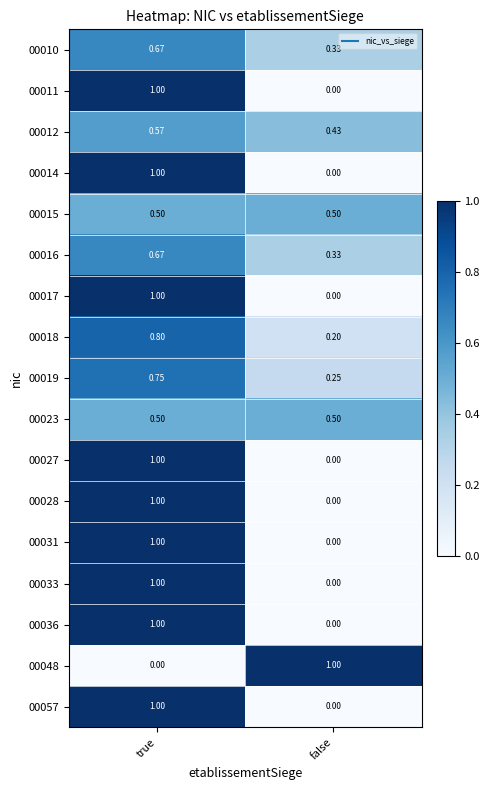

At which label does 00016 reach its minimum?

false